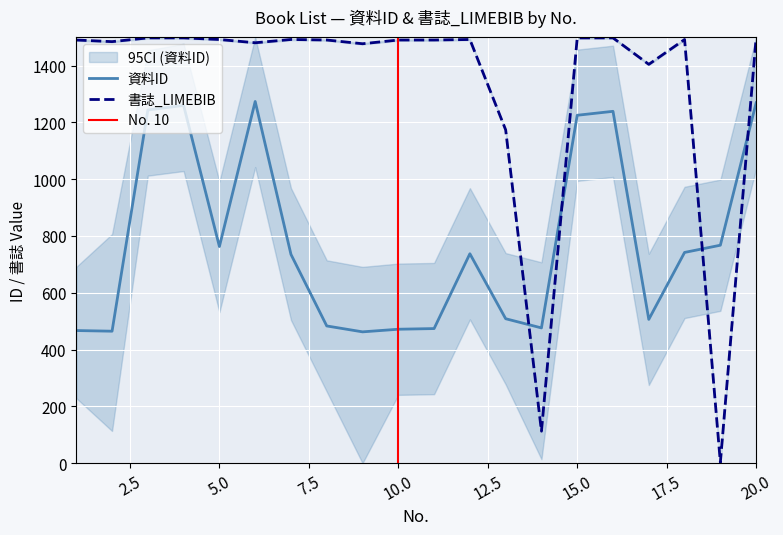

Rank the series by their average value, from highest to lowest.

書誌_LIMEBIB, 資料ID